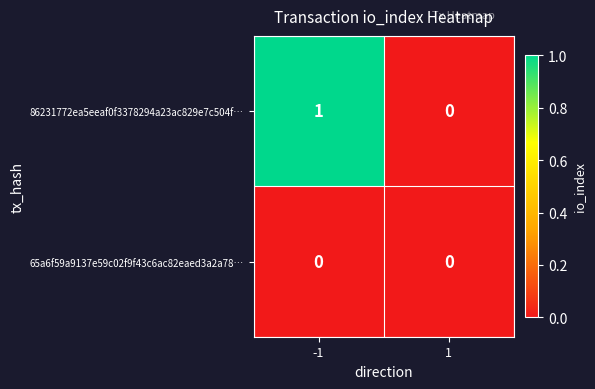

Reading right to left, extract all data points from this chart.

86231772ea5eeaf0f3378294a23ac829e7c504f…: 0	1
65a6f59a9137e59c02f9f43c6ac82eaed3a2a78…: 0	0